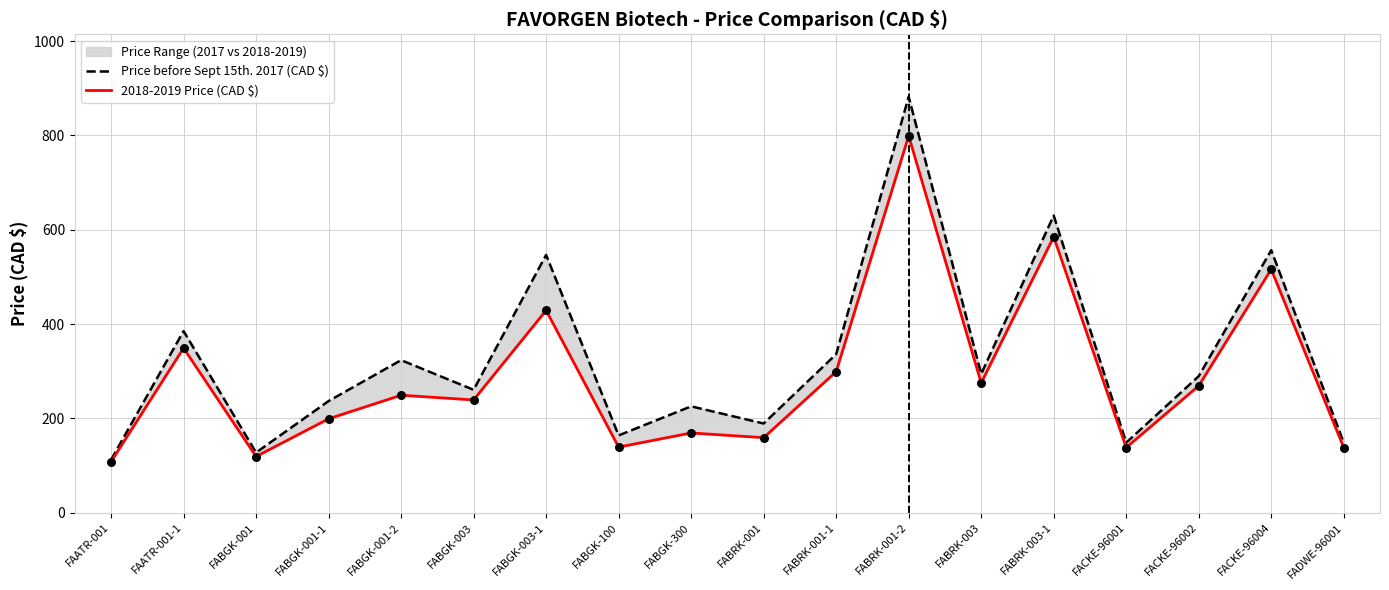

At how many categories does at least one series exceed 679?

1